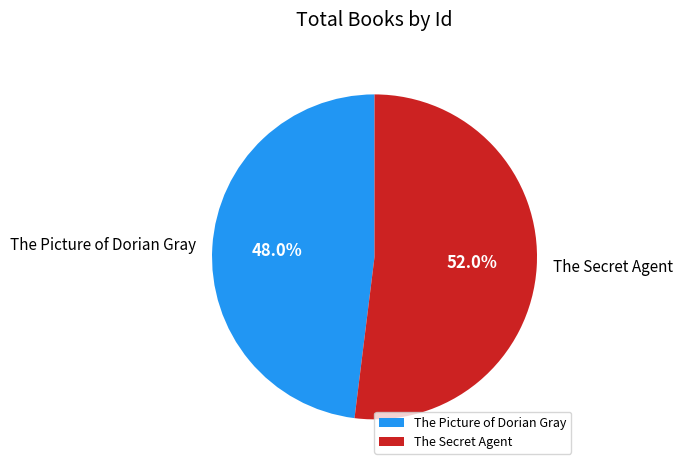

To the nearest percent, what is the difference between the largest and smallest slice percentages?

4%